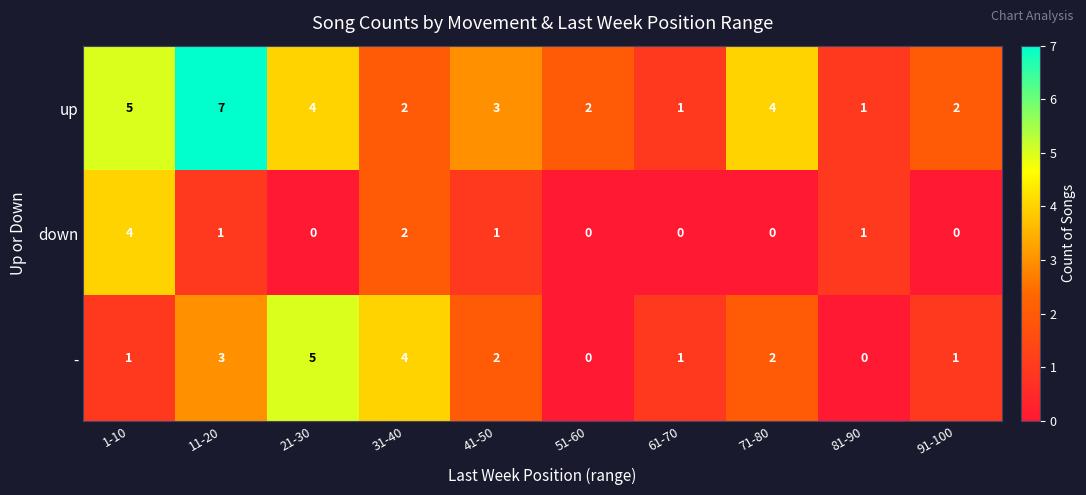

At which category is the sum across all series the highest?

11-20